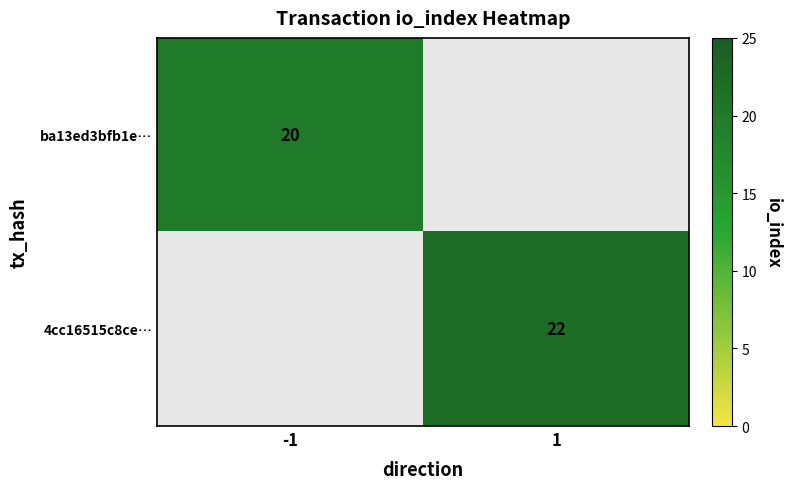

Is it true that ba13ed3bfb1e… equals 28 at -1?

False